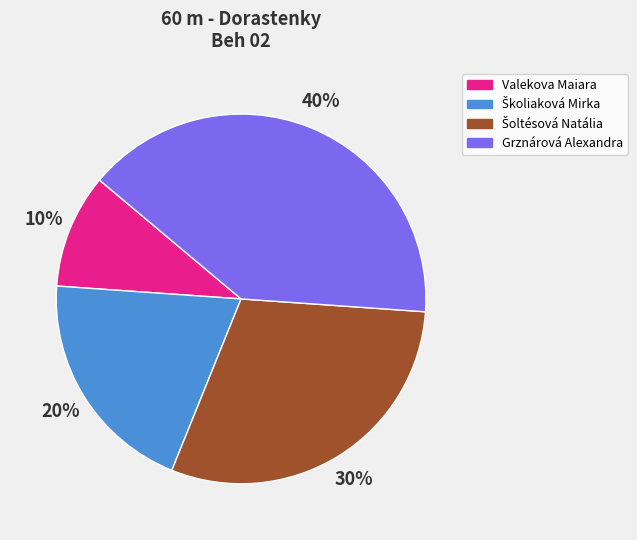

Is there any slice that represents more than half of the pie?

No